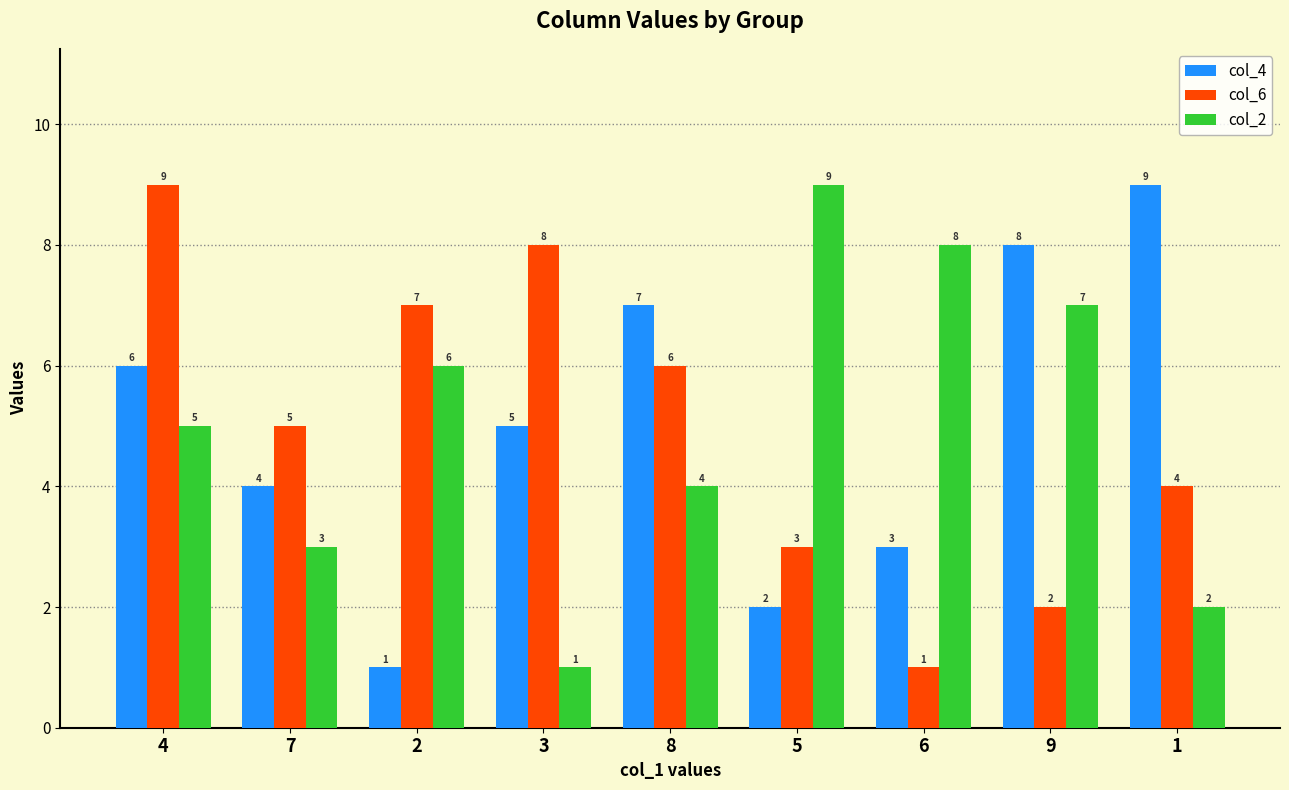

Is it true that col_4 equals 6 at 4?

True